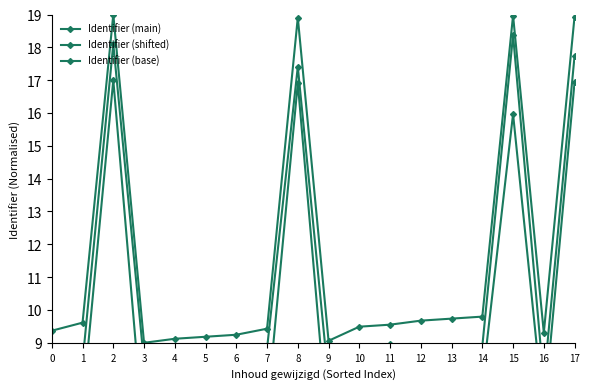

How many lines are shown in the chart?

3